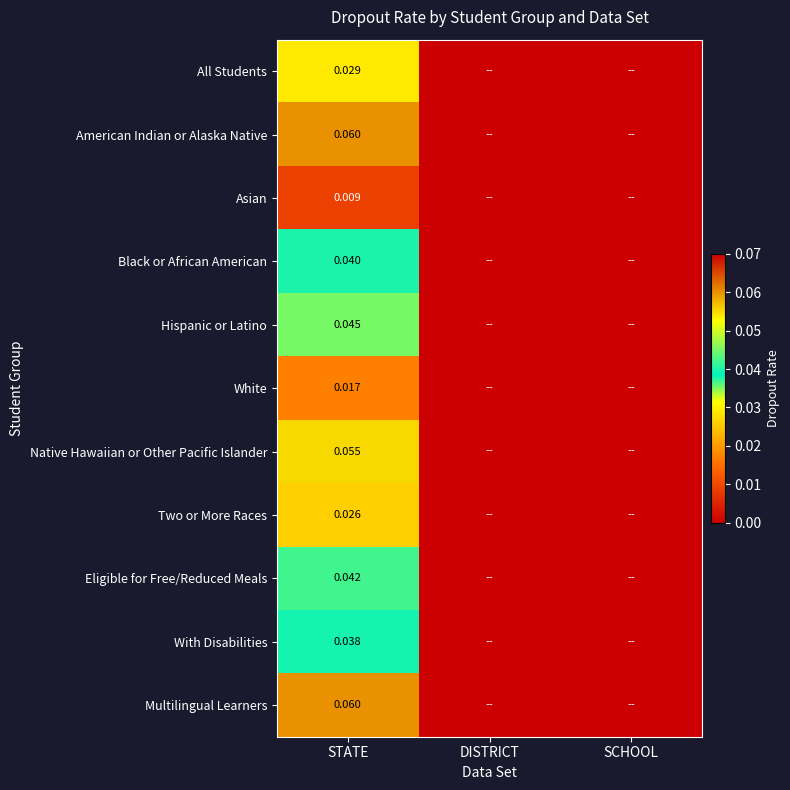

Is the value of Native Hawaiian or Other Pacific Islander at STATE greater than the value of Eligible for Free/Reduced Meals at STATE?

Yes